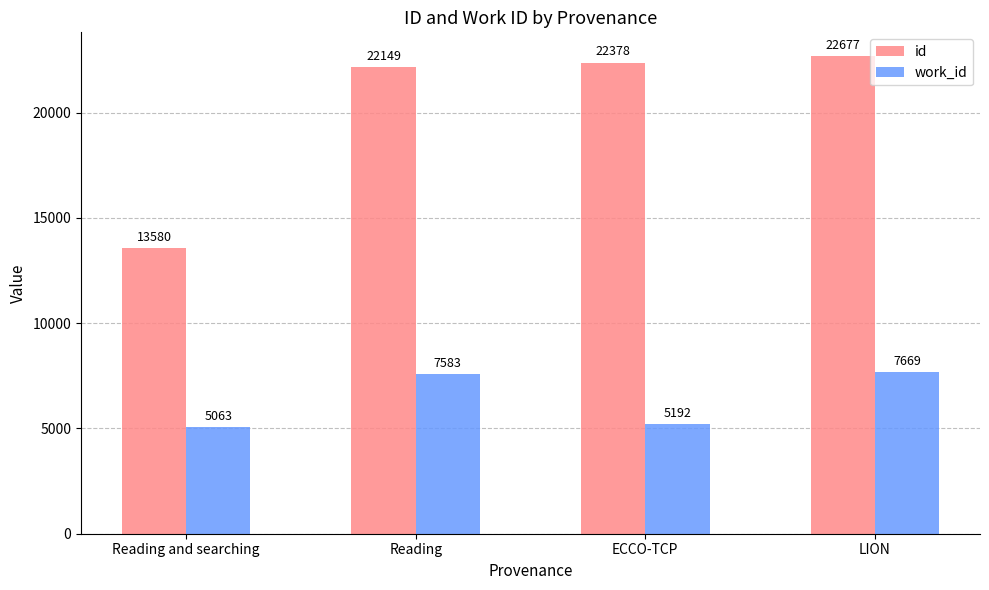

The id series shows 22378 at ECCO-TCP. True or false?

True